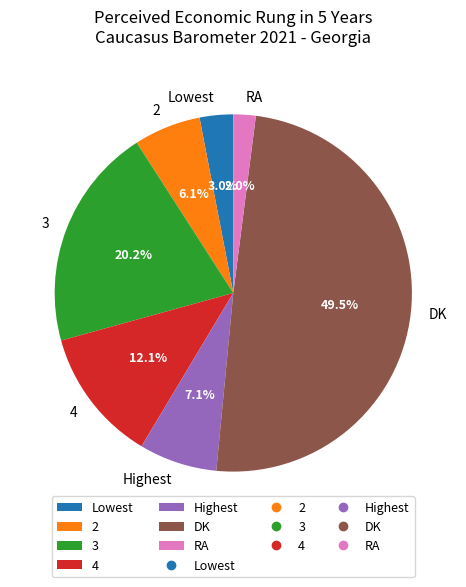

Count the number of slices in the pie.

7